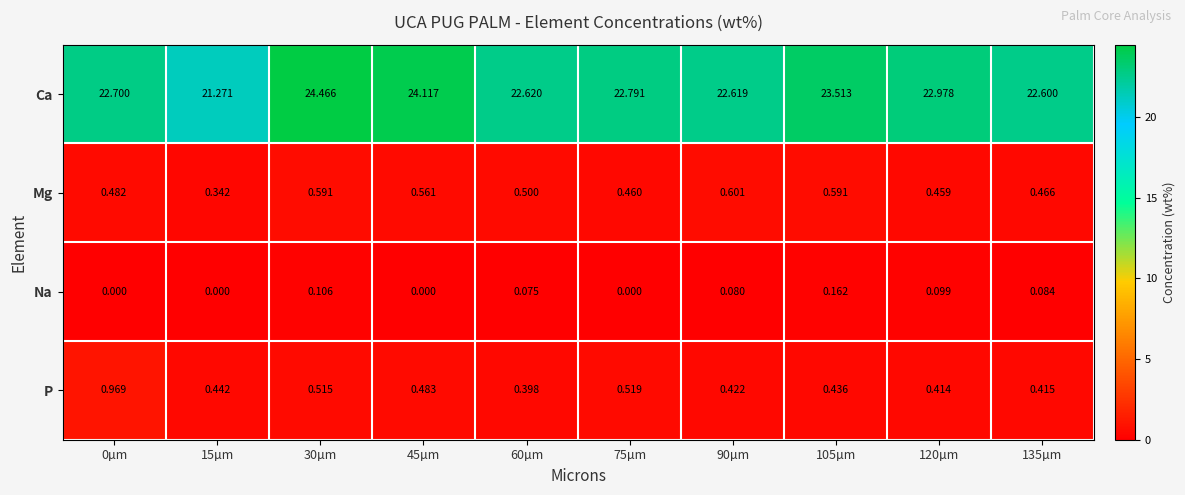

At how many categories does at least one series exceed 21?

10